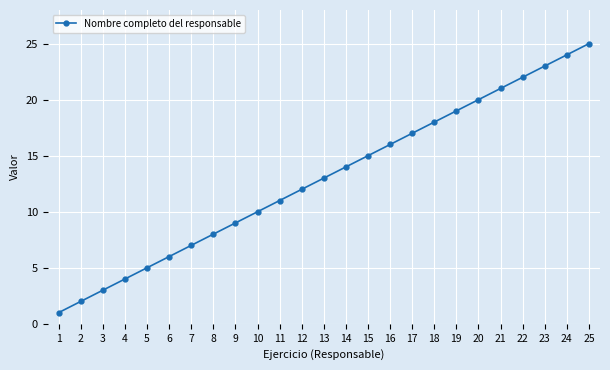

What is the value of the 19th point from the left?

19